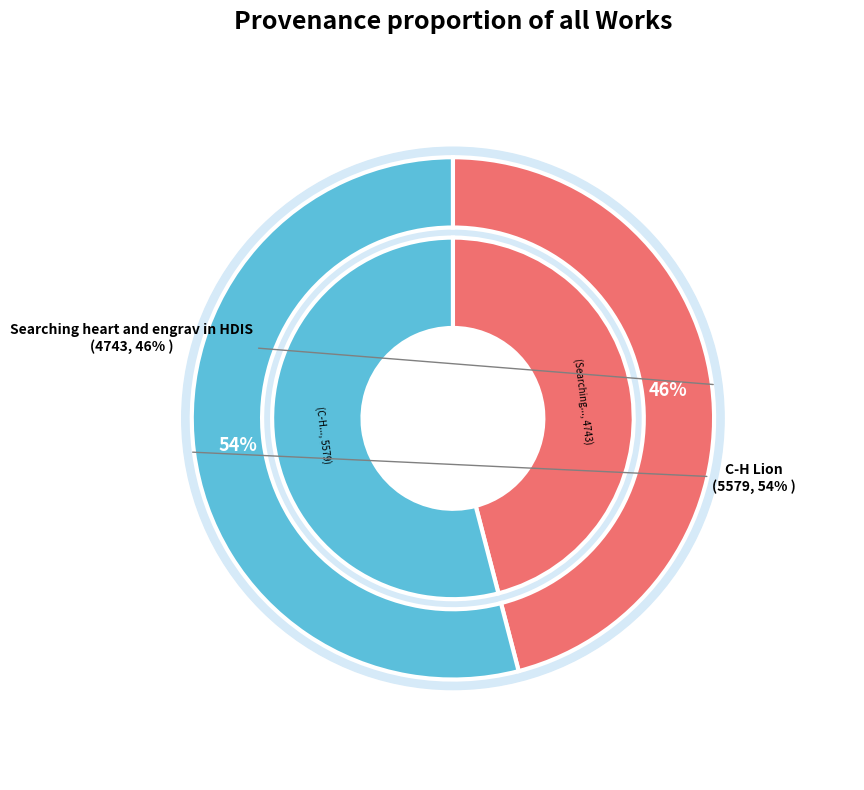

To the nearest percent, what is the combined percentage of C-H Lion and Searching heart and engrav in HDIS?

100%